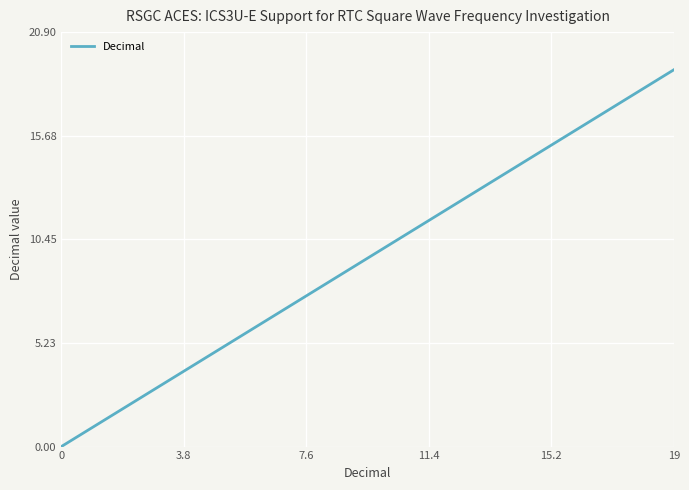

What is the greatest value displayed?

19